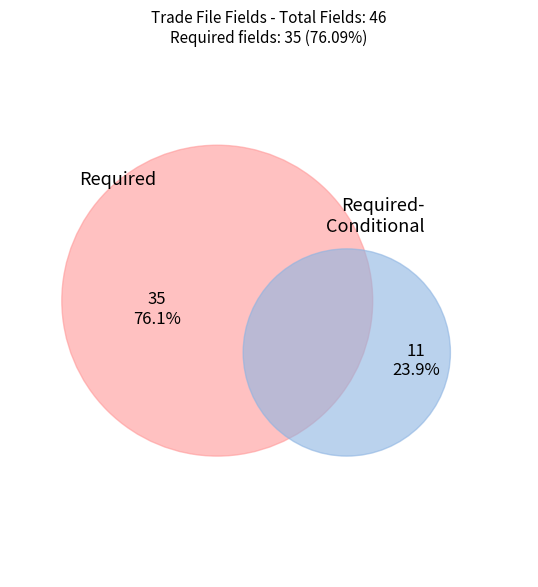

How many segments does this pie chart have?

2